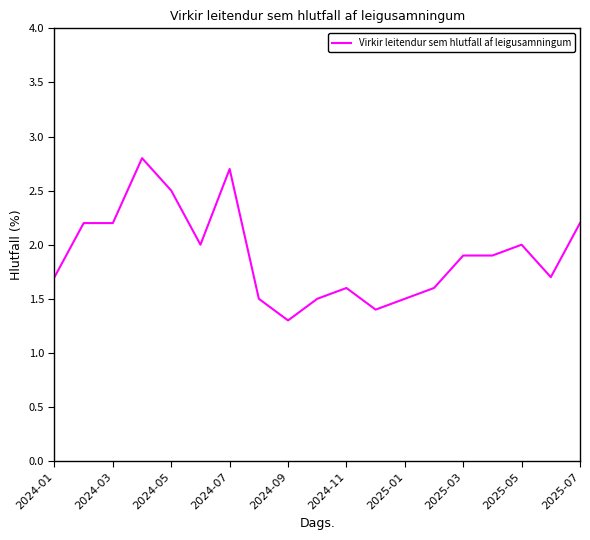

What is the smallest value displayed?

1.3